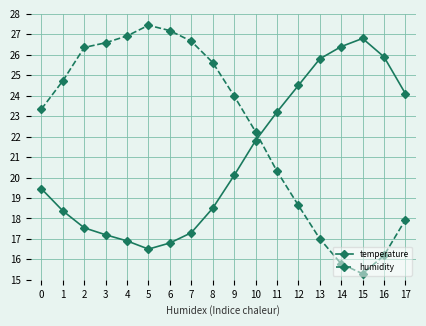

How many times do humidity and temperature cross each other?

1